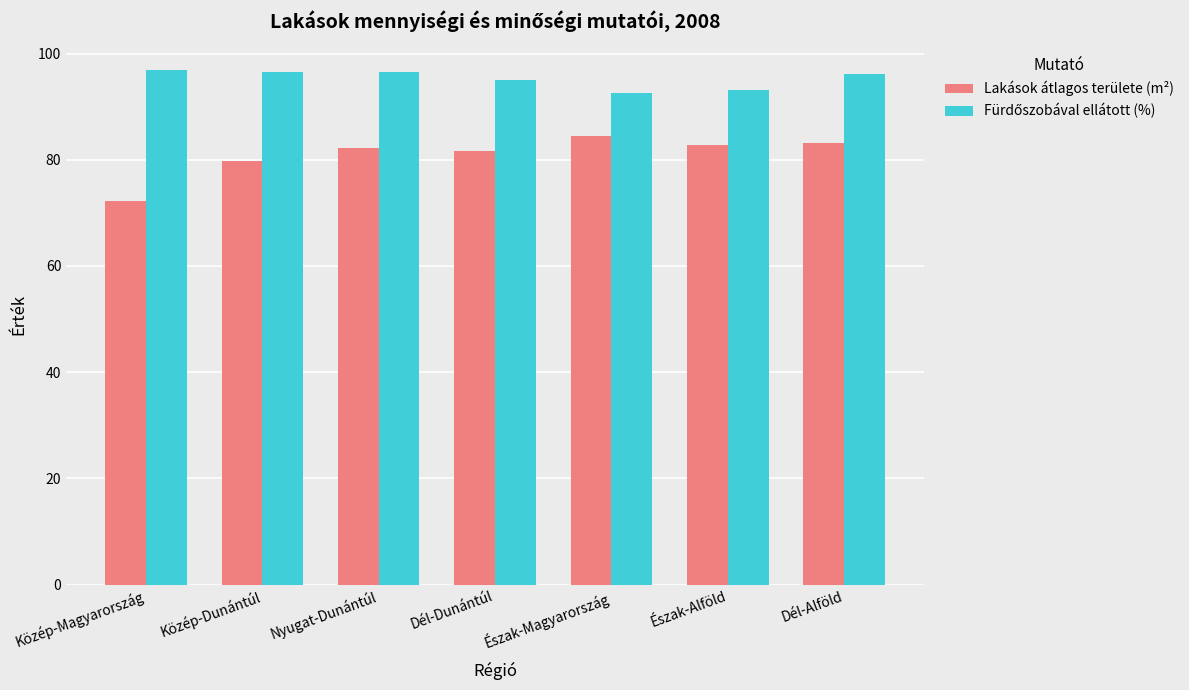

What is the highest value of the Lakások átlagos területe (m²) series?

84.4